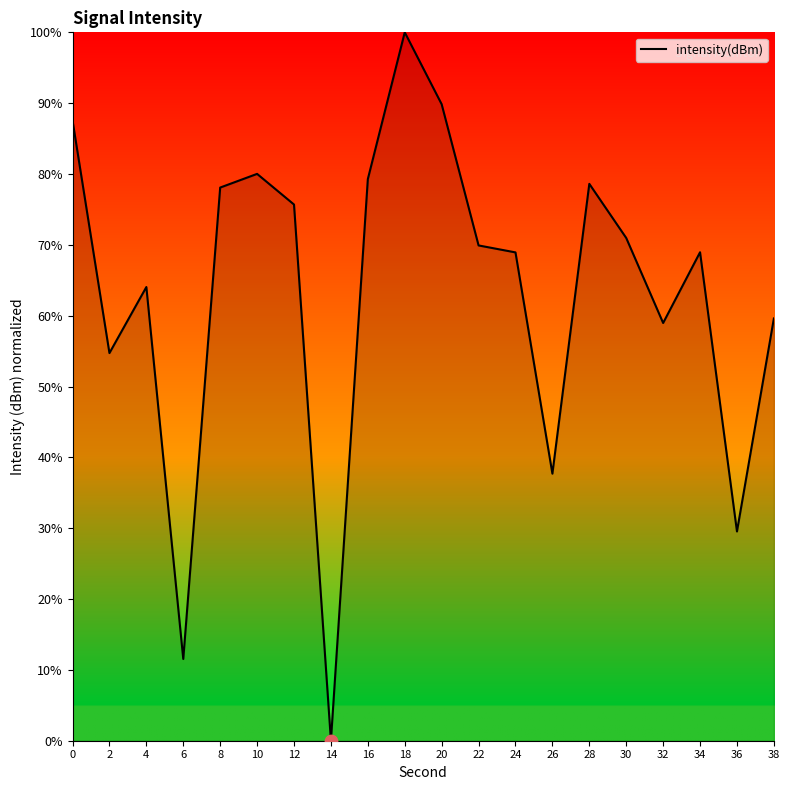

What is the change in value from 26 to 34?

+31.3